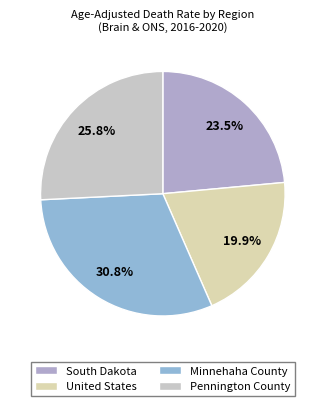

Does any single category account for the majority?

No